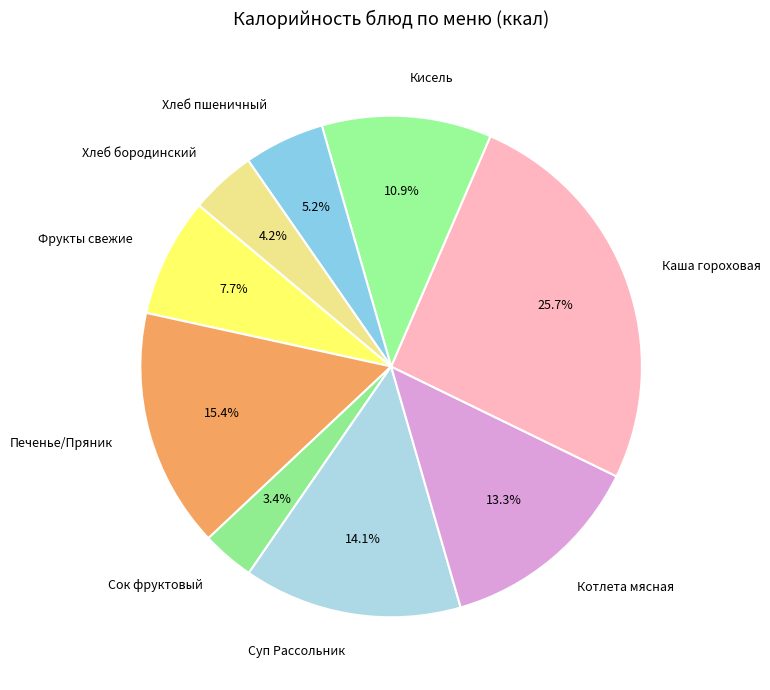

The Хлеб бородинский slice represents 19% of the pie. True or false?

False